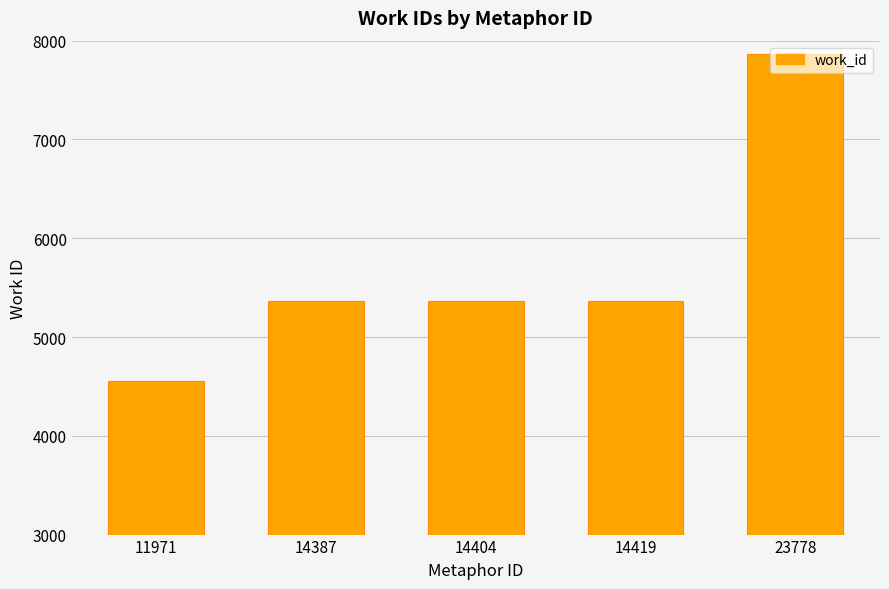

Is it true that the value at 14419 is 5366?

True